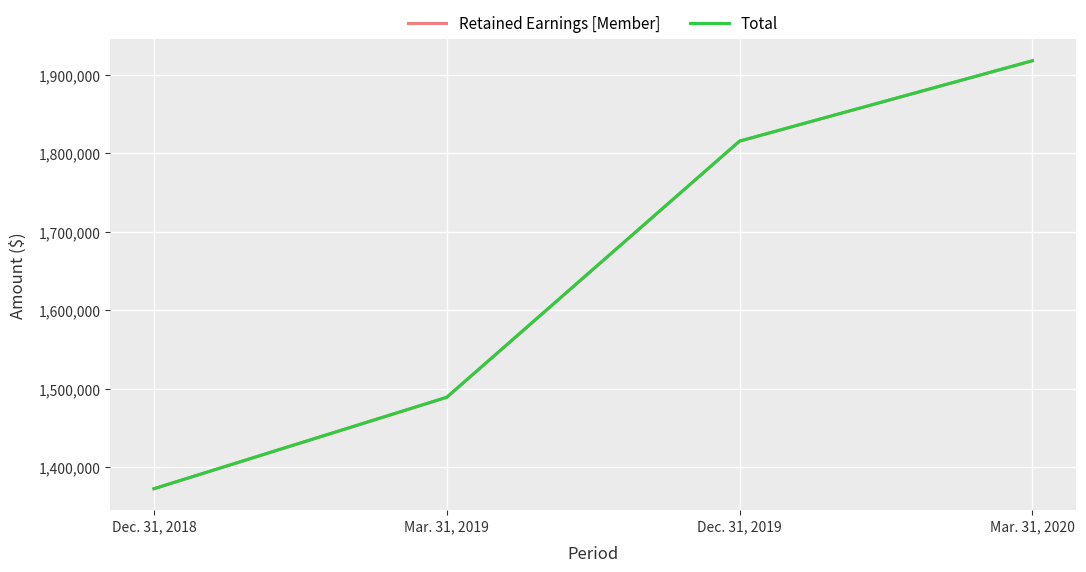

At which label is Total closest to 1645206?

Mar. 31, 2019